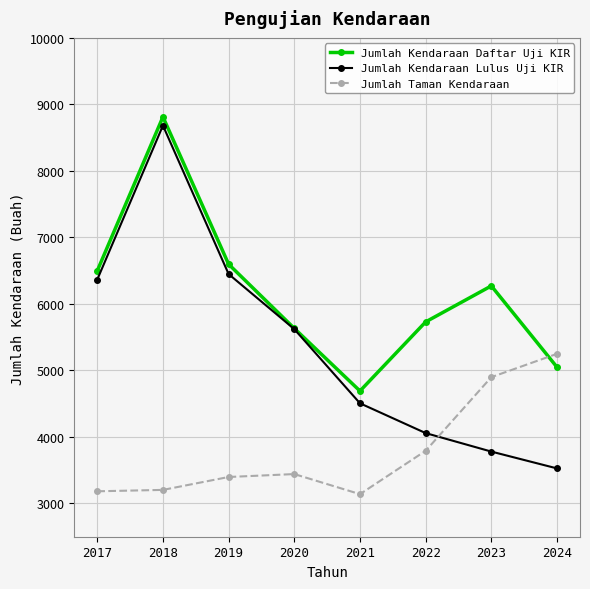

How many interior local valleys does the Jumlah Kendaraan Daftar Uji KIR series have?

1